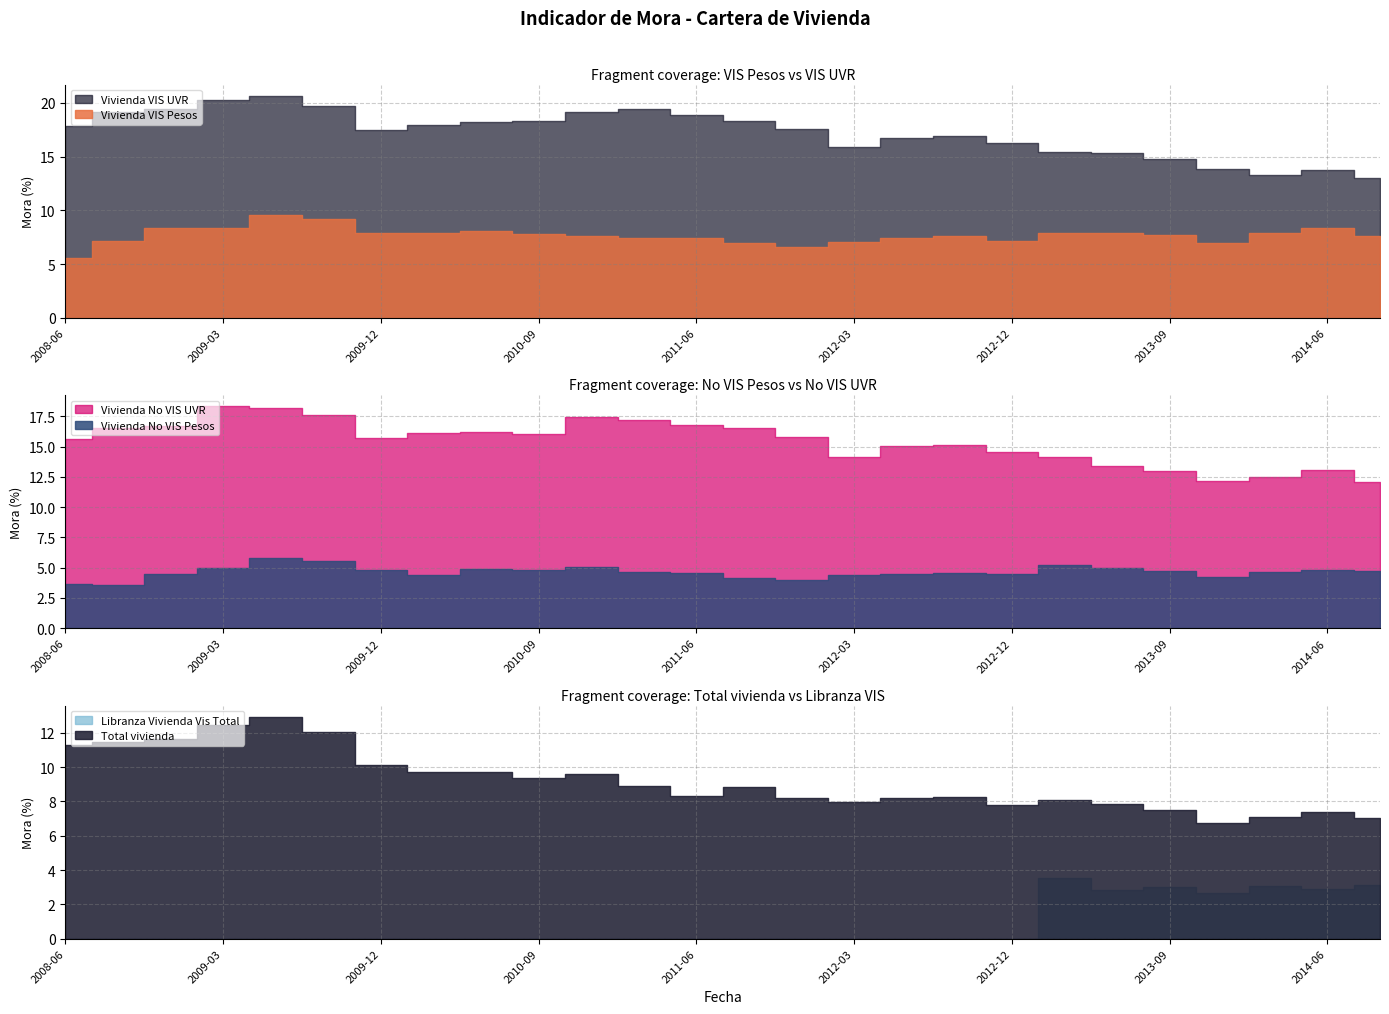

How many values in the Total vivienda series exceed 8?

18